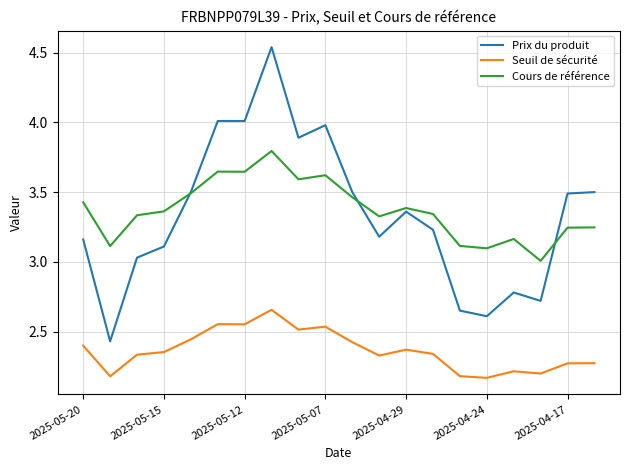

Which series has the largest range (max minus min)?

Prix du produit